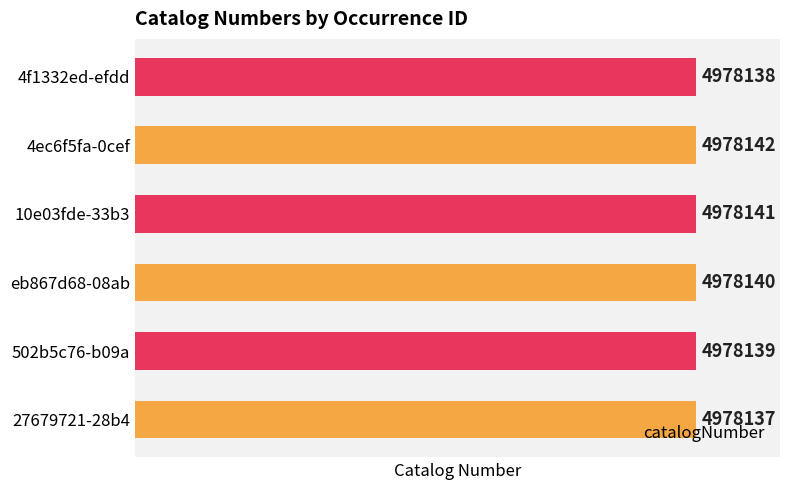

What is the average value?

4978140